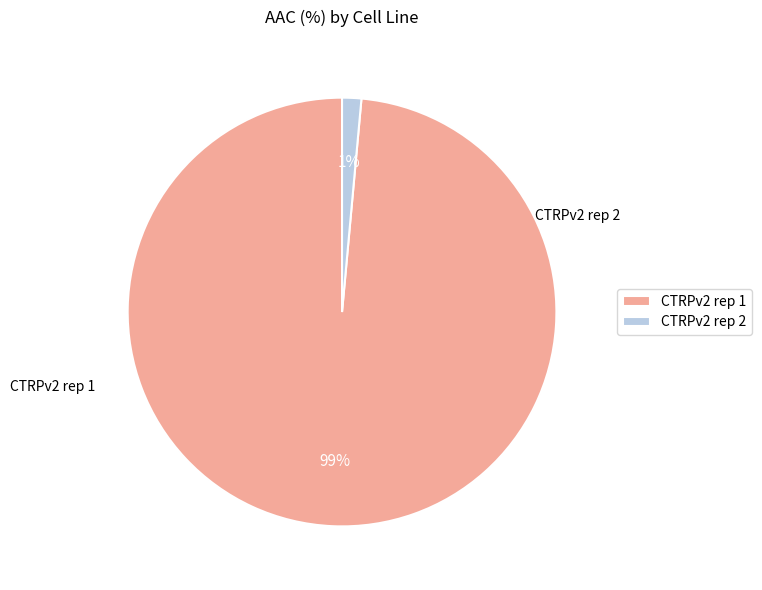

What percentage is the CTRPv2 rep 2 slice, to the nearest percent?

1%